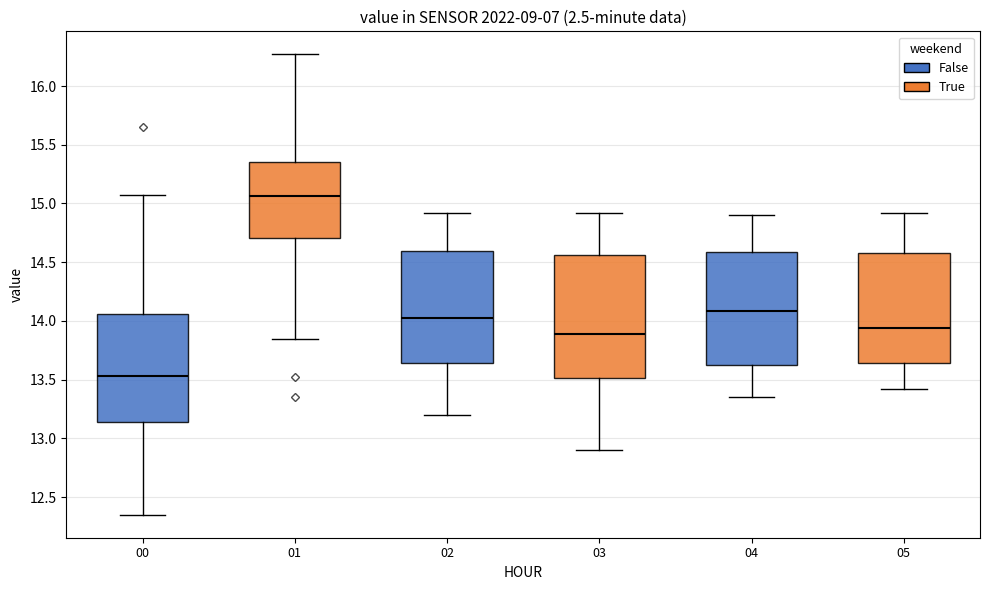

Which box's median line is the highest?

01